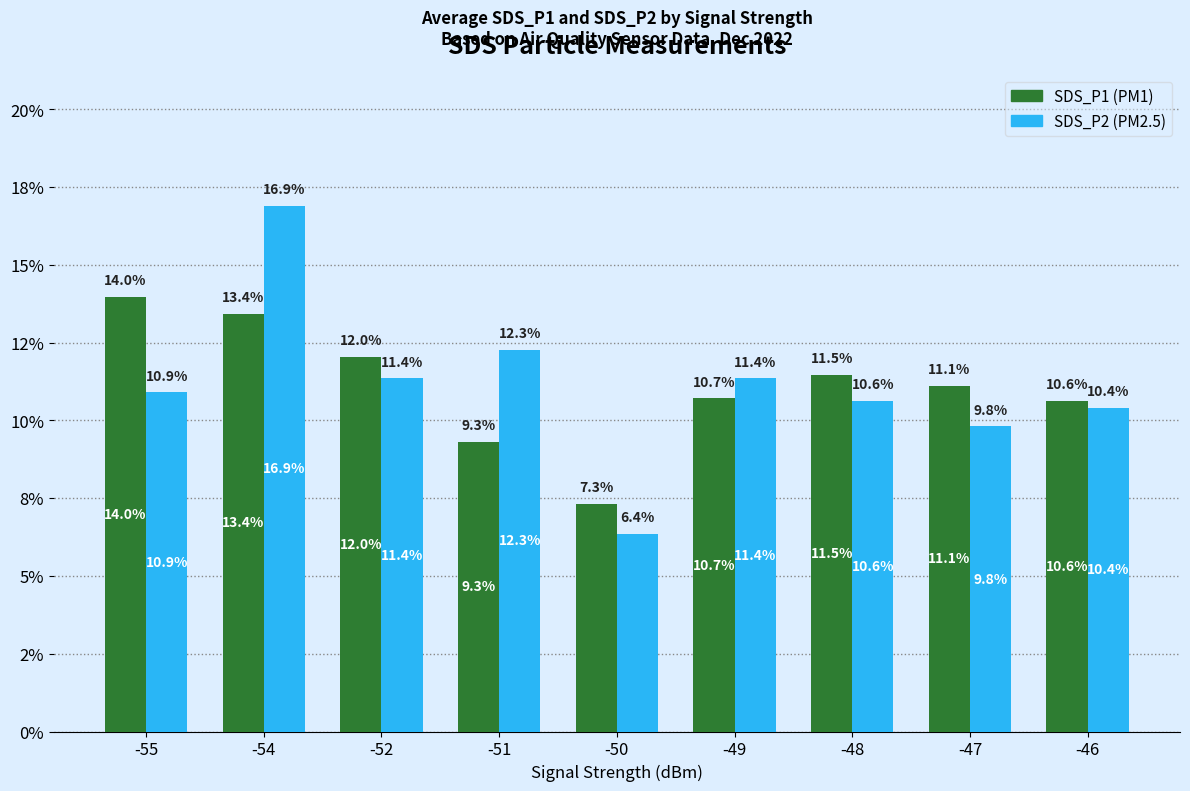

Reading left to right, transcribe all the data shown in this chart.

SDS_P1 (PM1): 14.0	13.4	12.0	9.3	7.3	10.7	11.5	11.1	10.6
SDS_P2 (PM2.5): 10.9	16.9	11.4	12.3	6.4	11.4	10.6	9.8	10.4